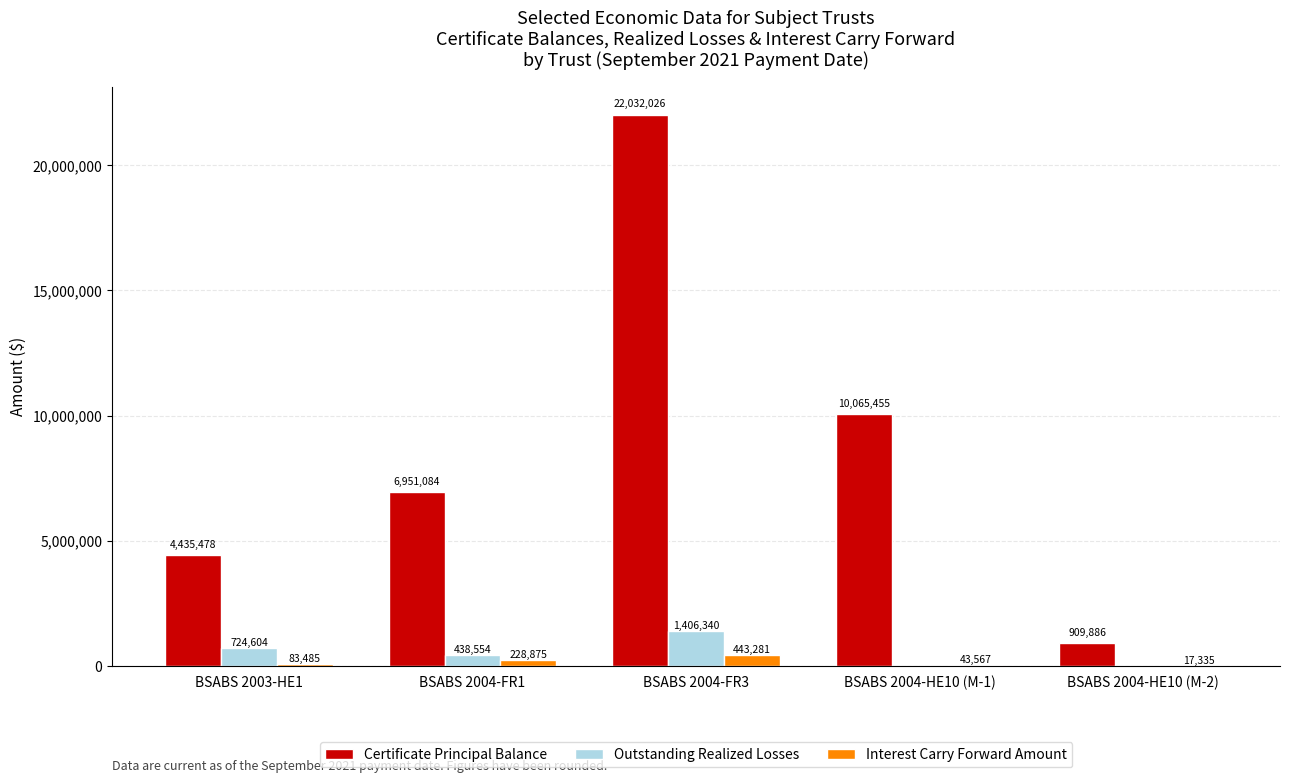

Which category has the highest value across all series?

BSABS 2004-FR3